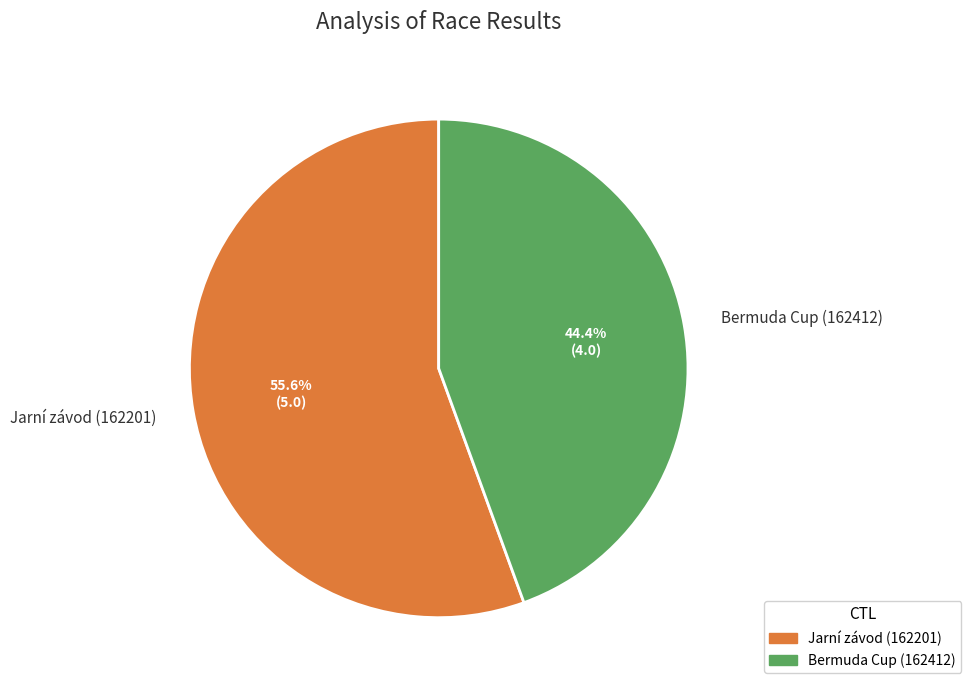

Is the sum of Bermuda Cup (162412) and Jarní závod (162201) greater than half?

Yes